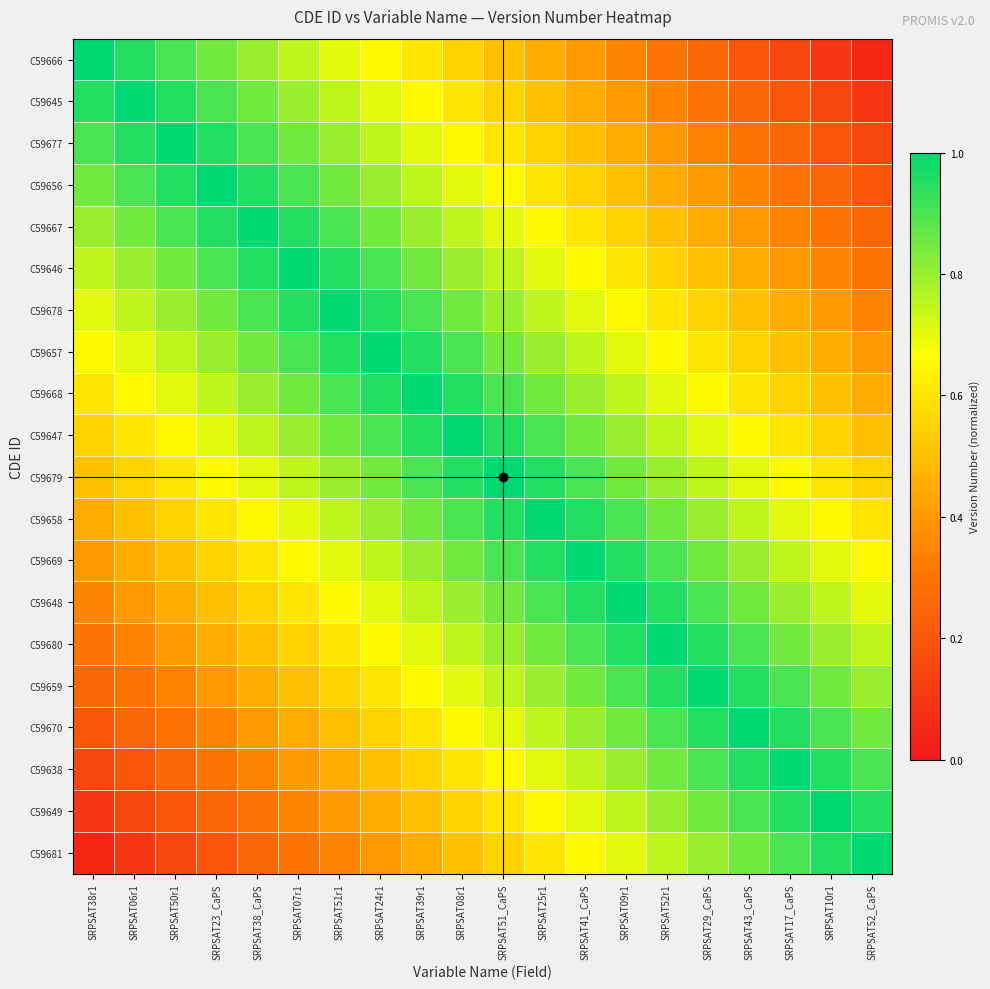

What is the total value across all series at SRPSAT23_CaPS?

12.9